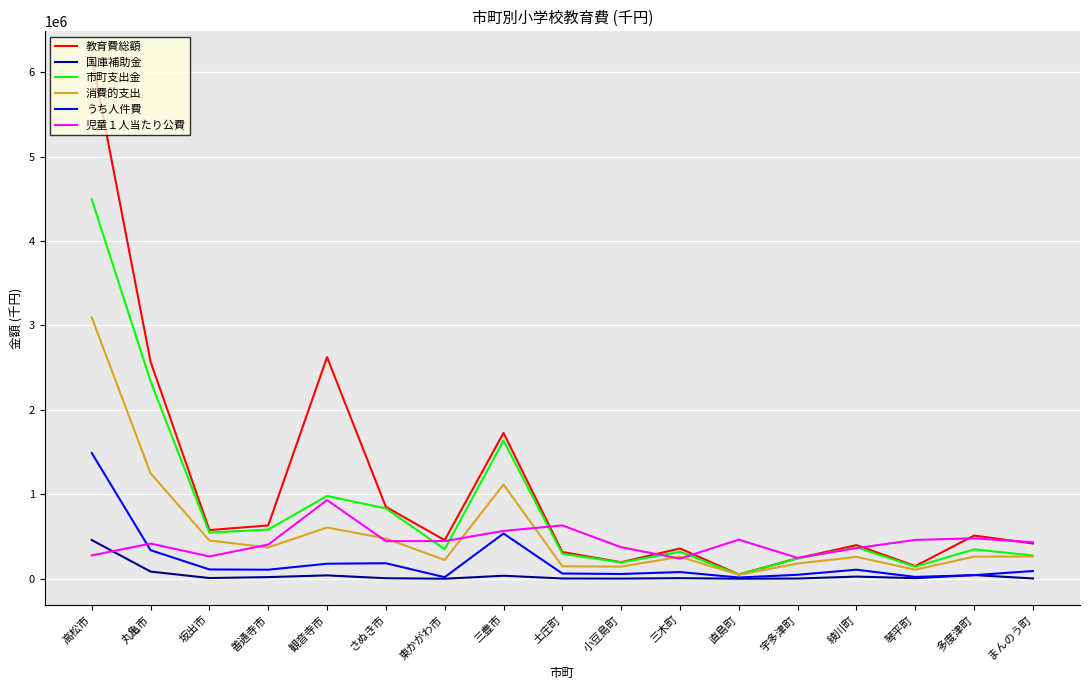

What is the total value across all series at まんのう町?

1483025